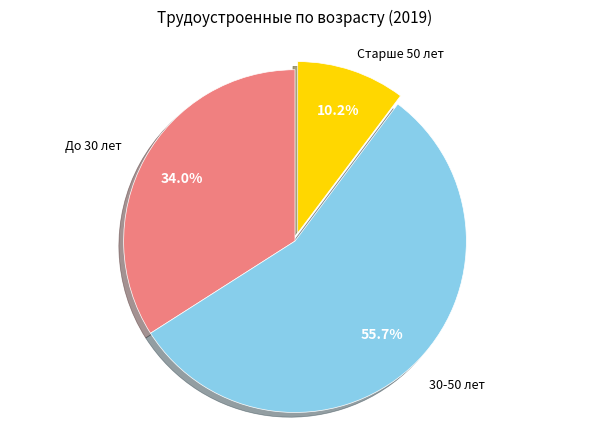

Is there a majority slice in this chart?

Yes